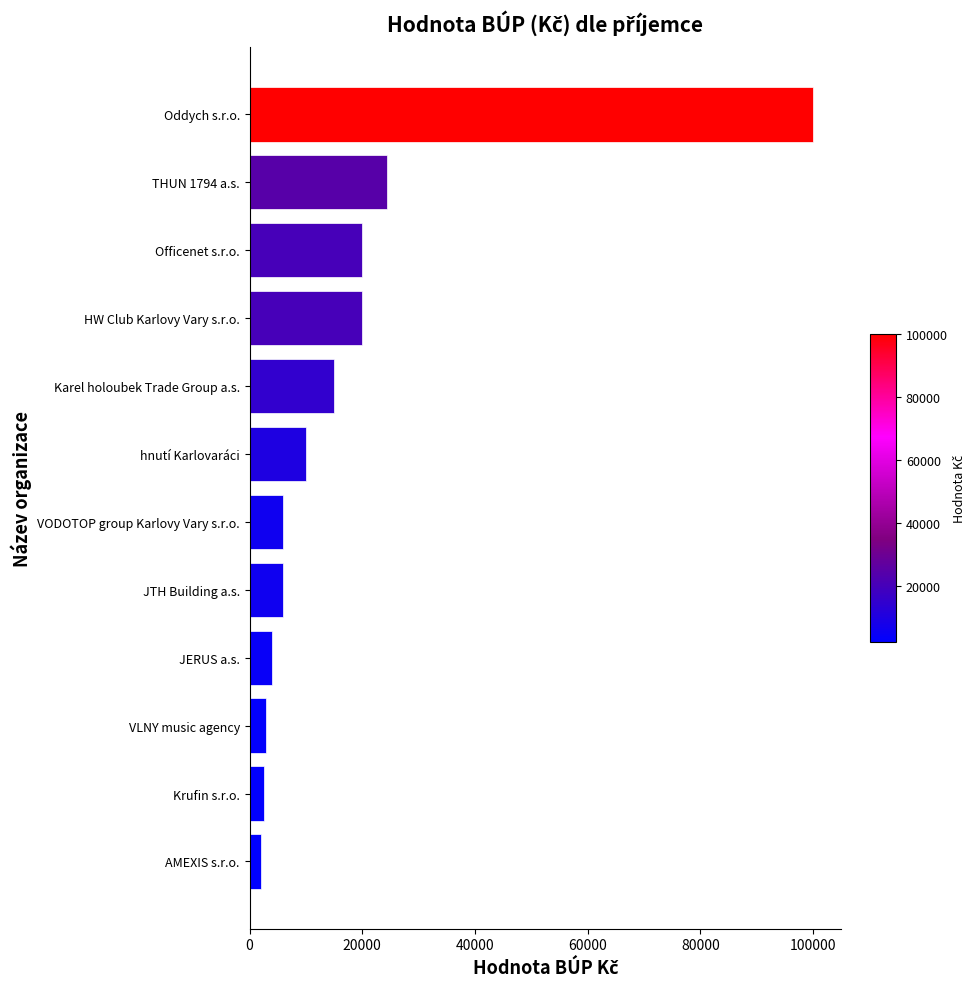

What is the change in value from Krufin s.r.o. to VODOTOP group Karlovy Vary s.r.o.?

+3500